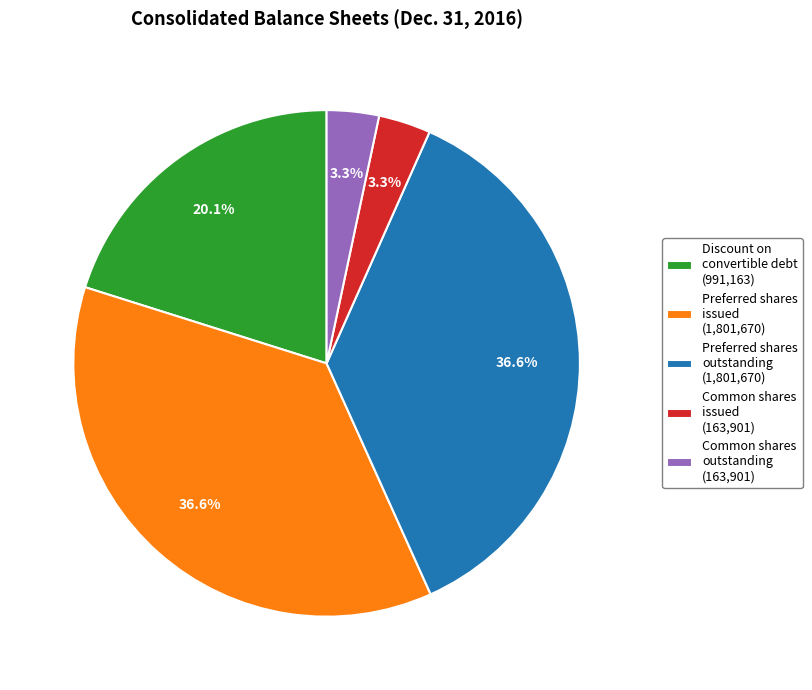

Do Common shares outstanding (163,901) and Preferred shares outstanding (1,801,670) together represent more than half of the pie?

No